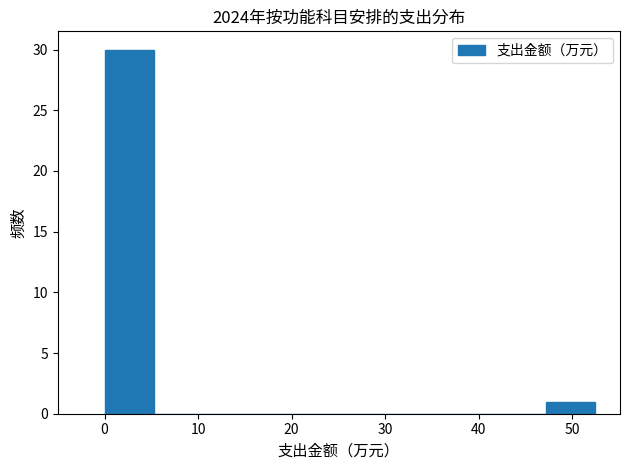

Reading left to right, transcribe this chart: for each bar, give the range it covers on the x-axis and its height. Neither the bar edges nor the heights are printed on the chart, so give them approximately, as read against the axes.

0 to 5: 30
5 to 10: 0
10 to 16: 0
16 to 21: 0
21 to 26: 0
26 to 31: 0
31 to 37: 0
37 to 42: 0
42 to 47: 0
47 to 52: 1